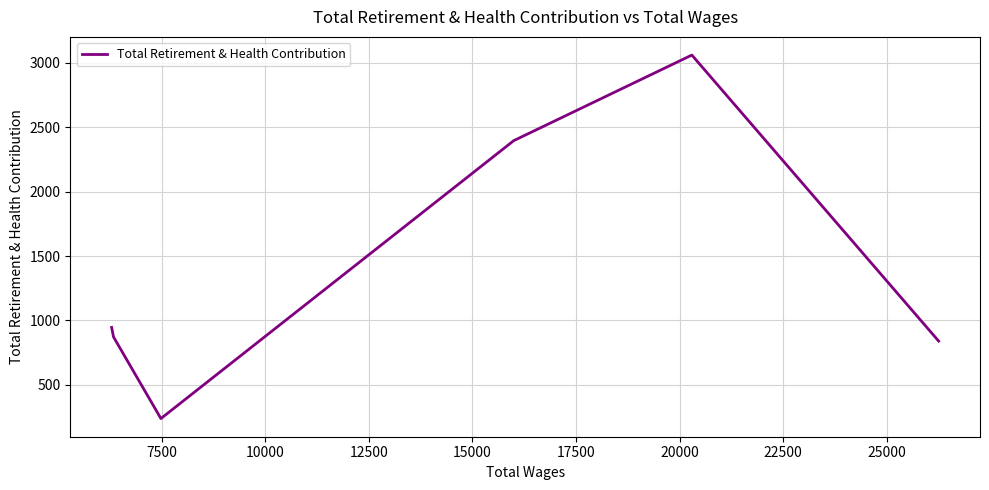

Is this an area chart (filled region under the line)?

No